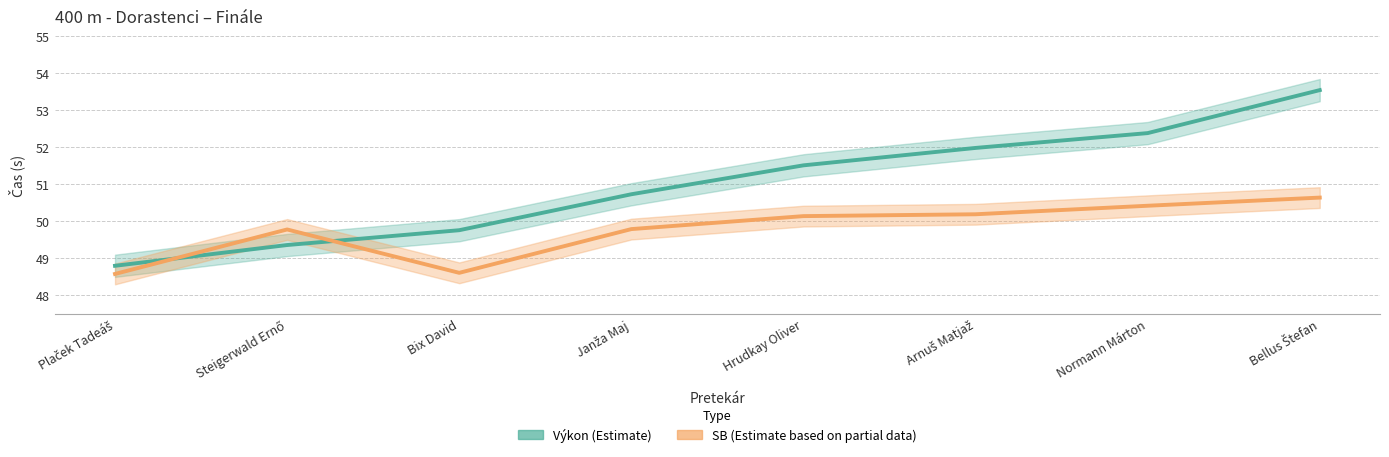

Rank the series by their average value, from highest to lowest.

Výkon (Estimate), SB (Estimate based on partial data)